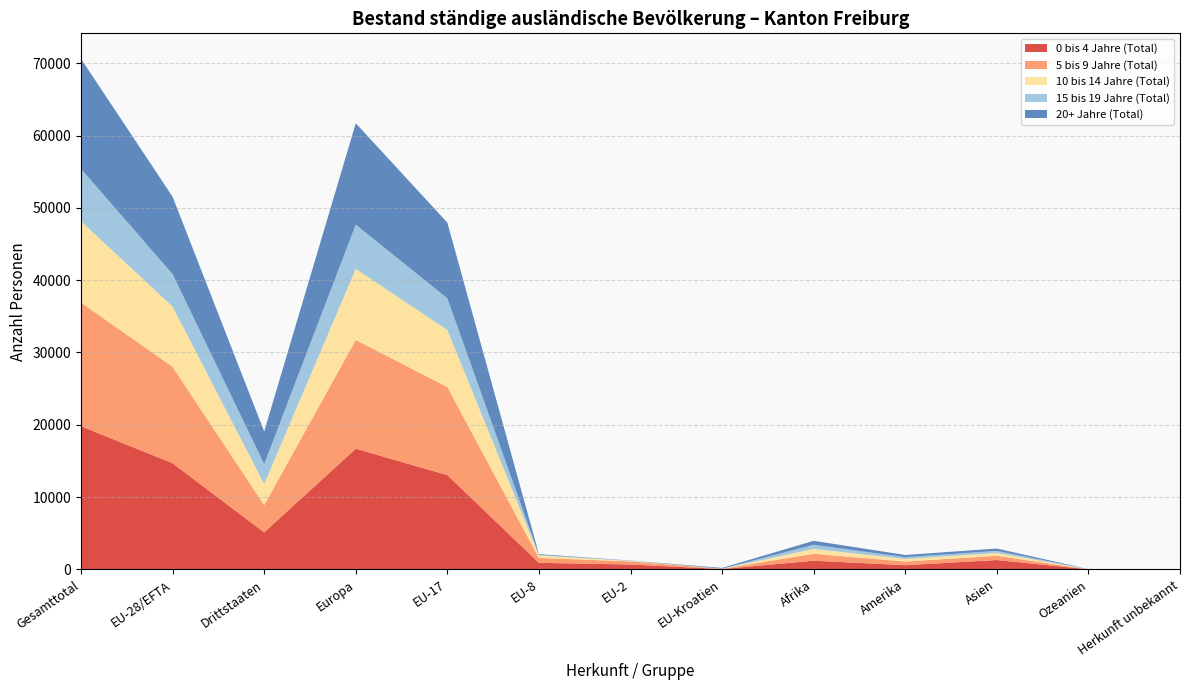

Reading left to right, list all the values displayed in this chart.

0 bis 4 Jahre (Total): 19797	14682	5115	16692	13040	905	679	50	1202	582	1296	12	13
5 bis 9 Jahre (Total): 17106	13326	3780	15039	12182	679	424	32	960	505	586	7	9
10 bis 14 Jahre (Total): 11242	8329	2913	9823	7892	350	63	12	669	352	386	4	8
15 bis 19 Jahre (Total): 7254	4499	2755	6129	4371	76	39	11	575	250	288	7	5
20+ Jahre (Total): 15207	10698	4509	14019	10470	95	19	103	546	303	332	6	1